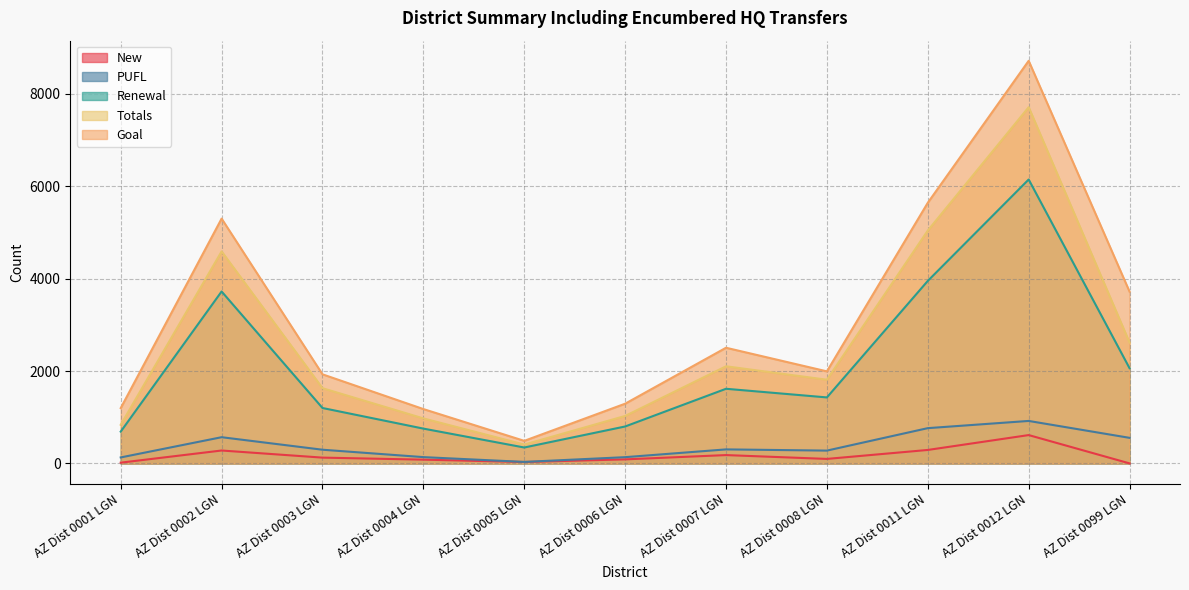

List the series in order of their peak value, lowest first.

New, PUFL, Renewal, Totals, Goal